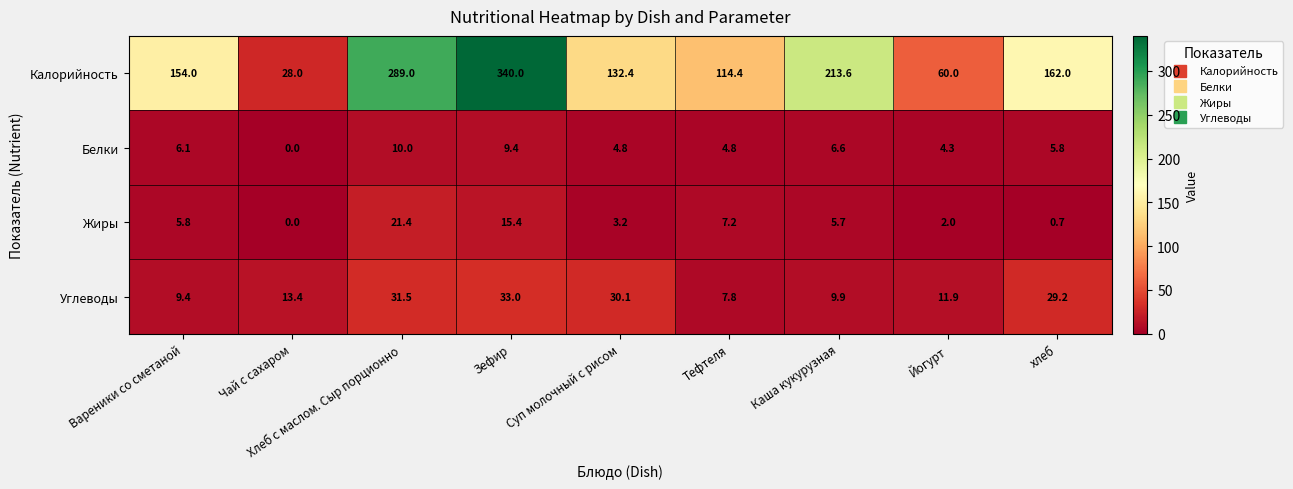

At which category is the sum across all series the highest?

Зефир